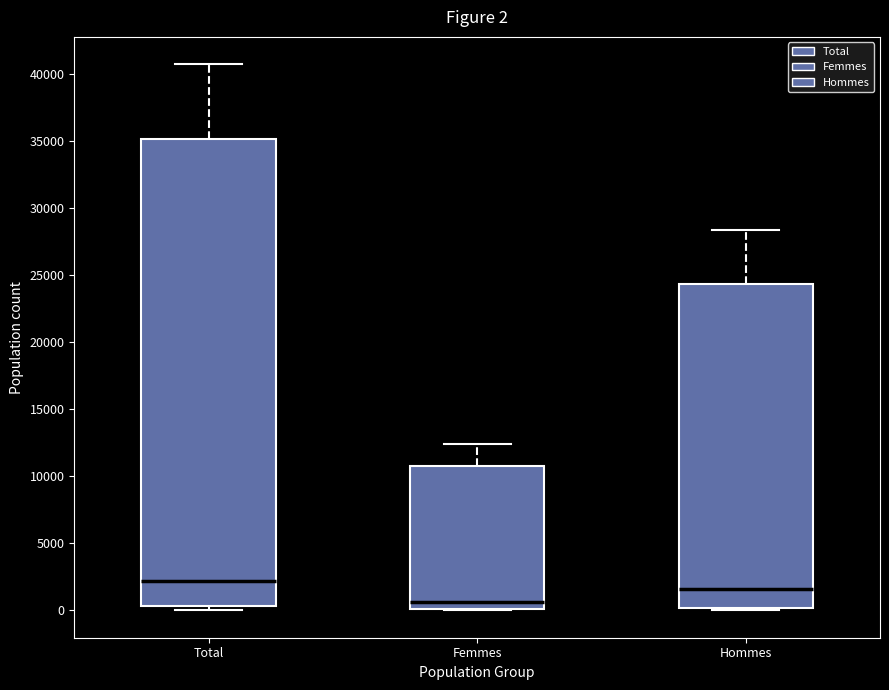

Which box is the tallest, from its lower edge to its upper edge?

Total